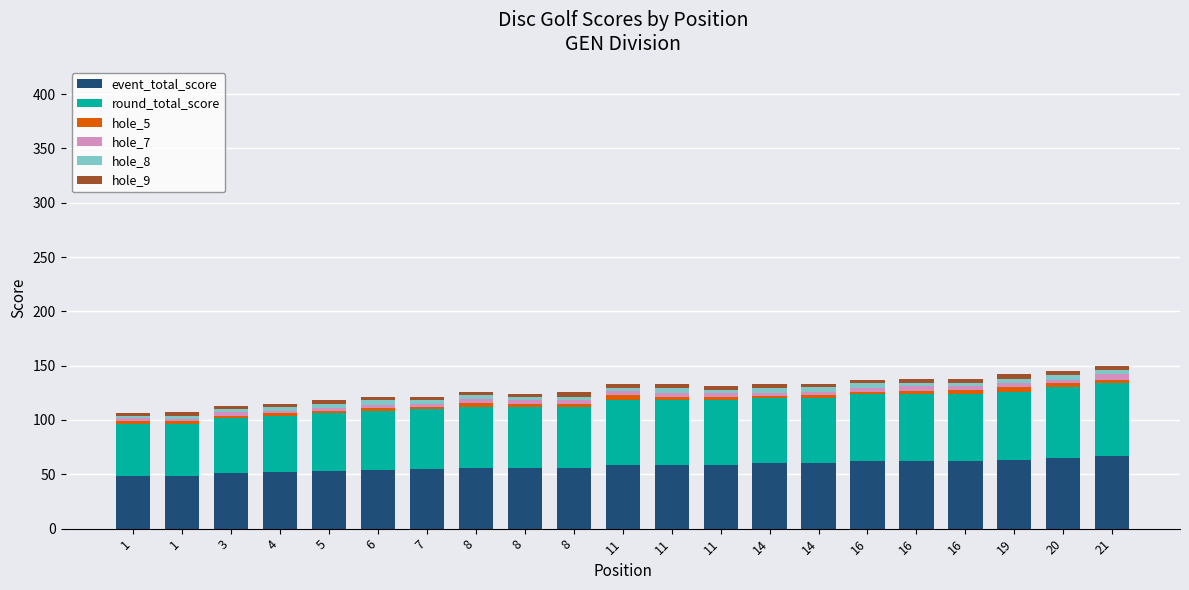

At which category is the sum across all series the highest?

21